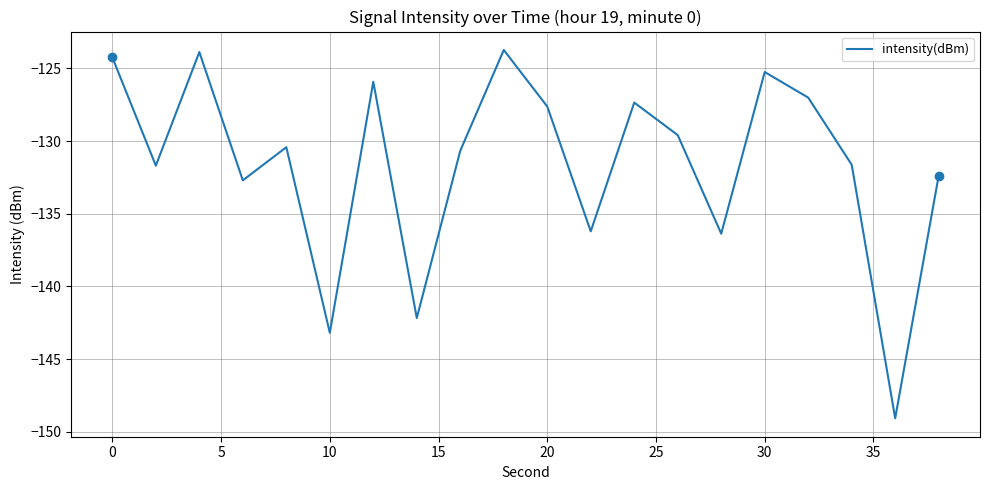

How many series are shown in this chart?

1